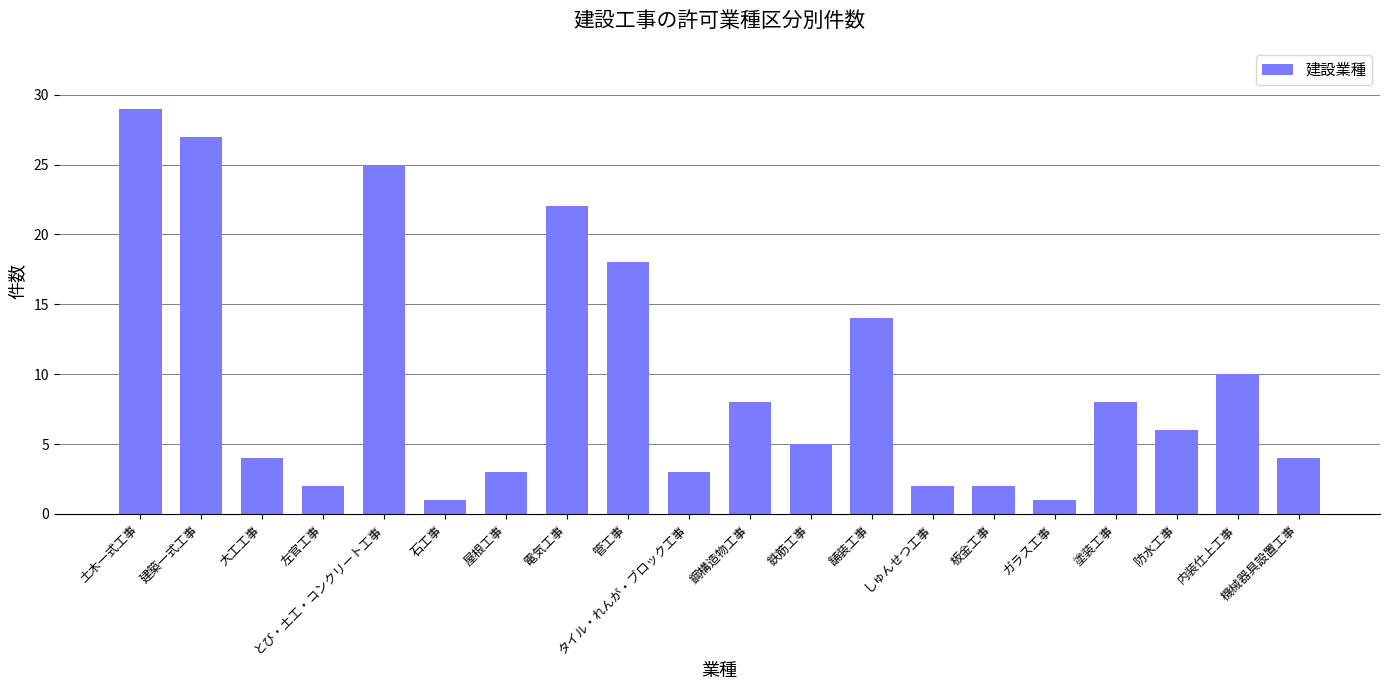

Where is the data nearest to the value 15?

舗装工事